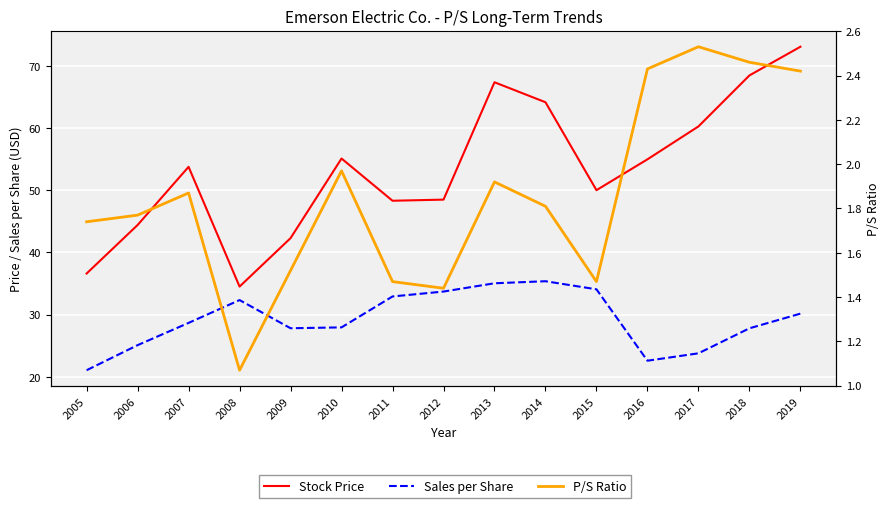

Between 2012 and 2013, which is larger?

2013